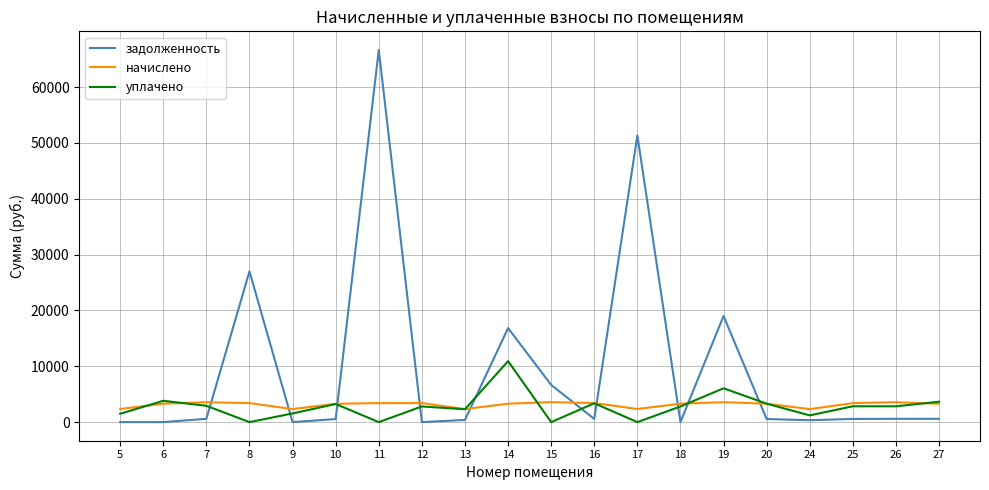

Which series has the largest range (max minus min)?

задолженность